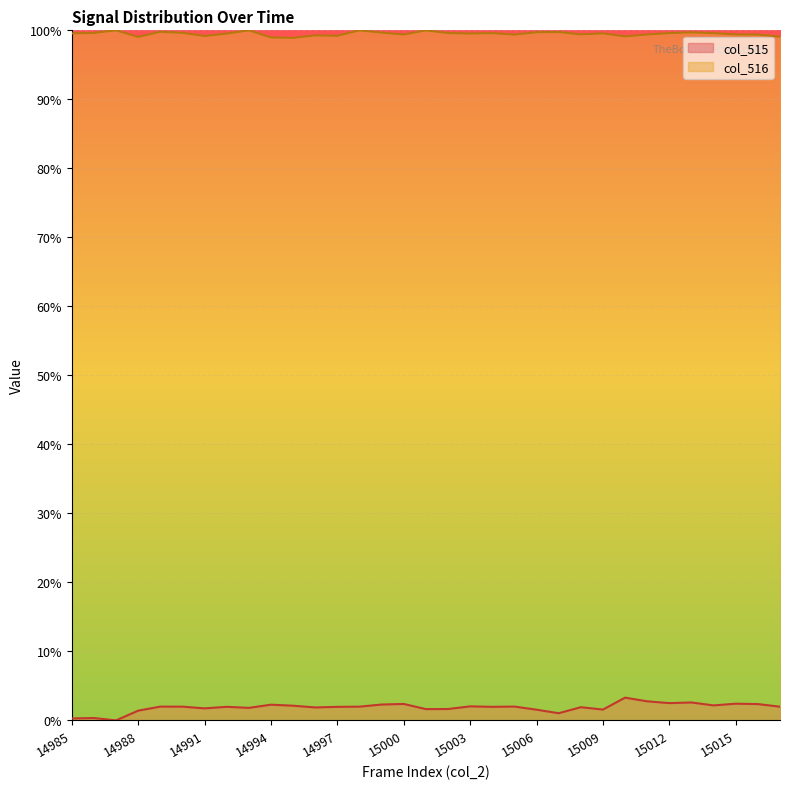

What is the maximum value for col_516?

1.0